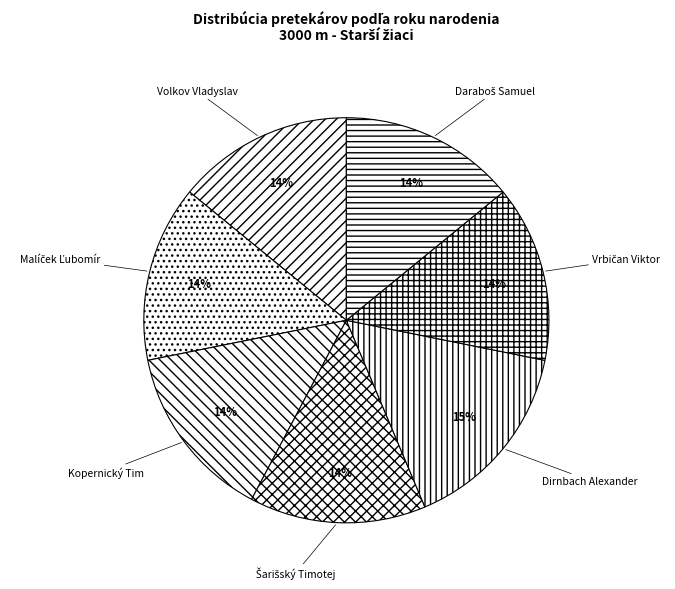

Count the number of slices in the pie.

7